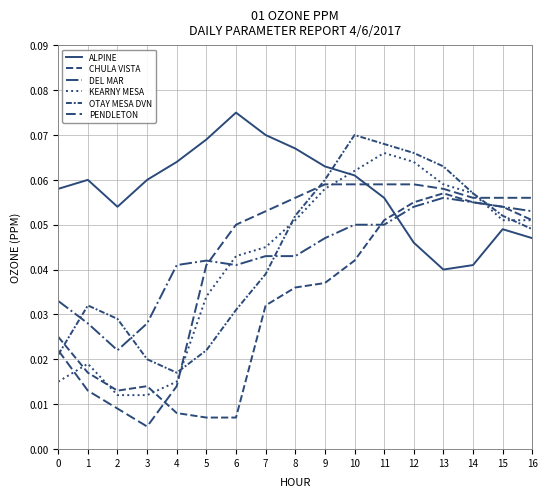

Does the chart have visible grid lines?

Yes